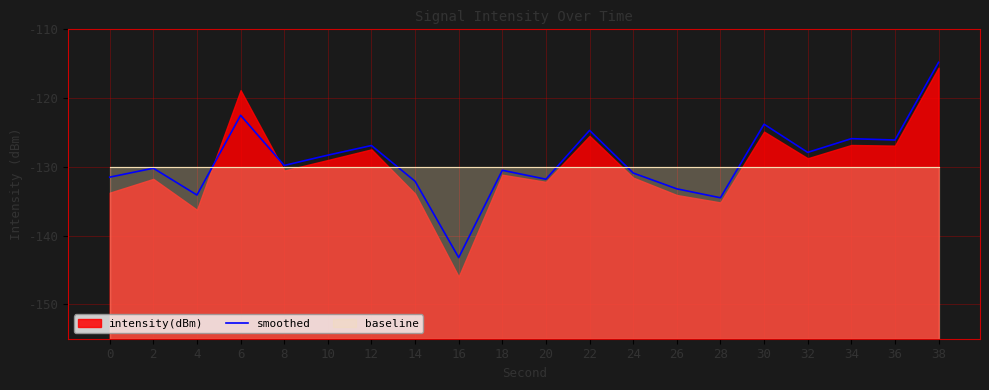

Which label corresponds to the largest value in the chart?

38